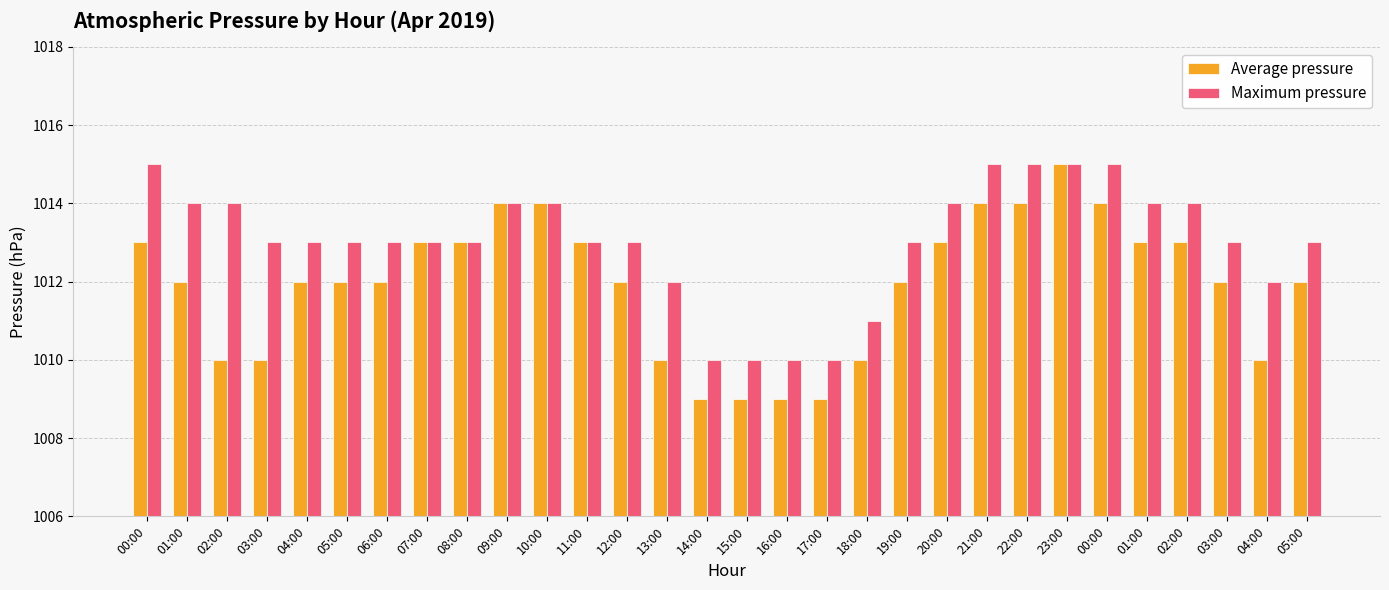

What are all the series names shown in the legend?

Average pressure, Maximum pressure